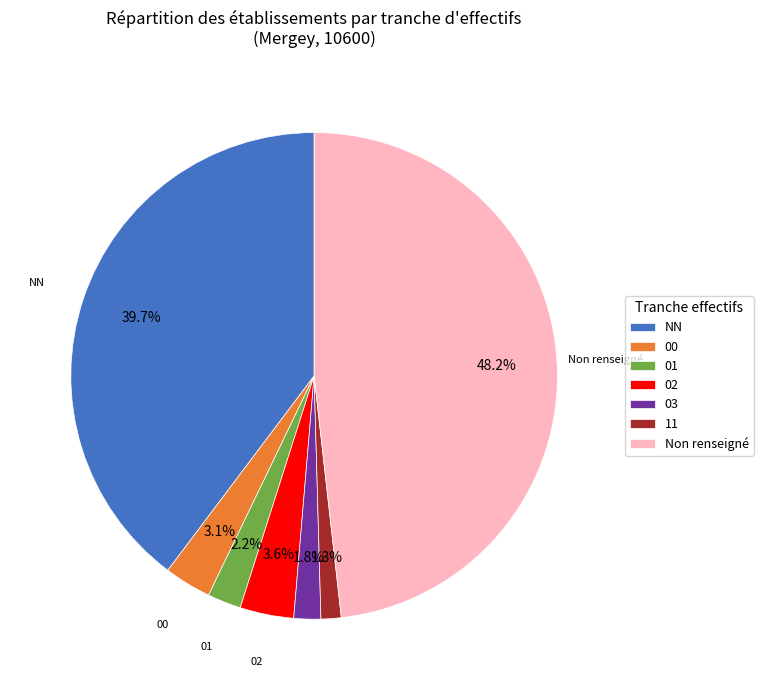

What percentage do 02 and 03 together represent?

5.4%